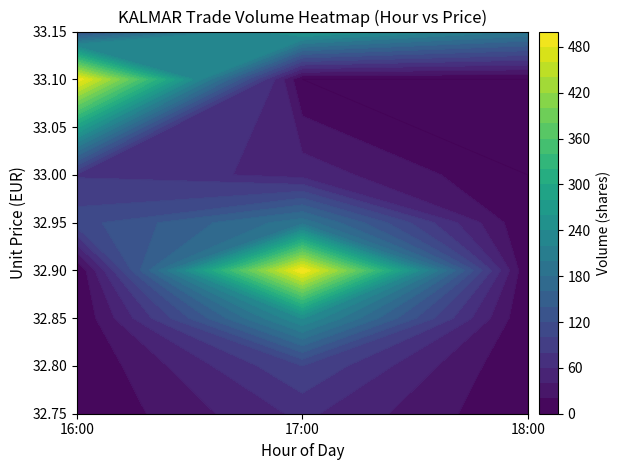

Reading left to right, what are all the values shown in this chart?

0=33	1=167	2=268	3=4	4=36	5=20	6=40	7=65	8=62	9=61	10=53	11=148	12=20	13=20	14=20	15=142	16=78	17=56	18=11	19=47	20=52	21=6	22=40	23=20	24=81	25=68	26=53	27=58	28=78	29=63	30=170	31=62	32=66	33=5	34=76	35=47	36=5	37=66	38=57